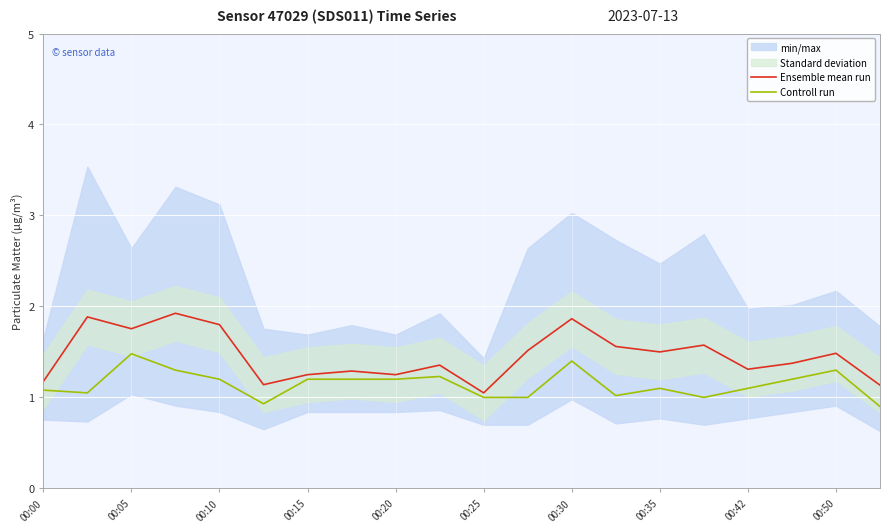

The value of Controll run at 00:05 is 1.0. True or false?

False